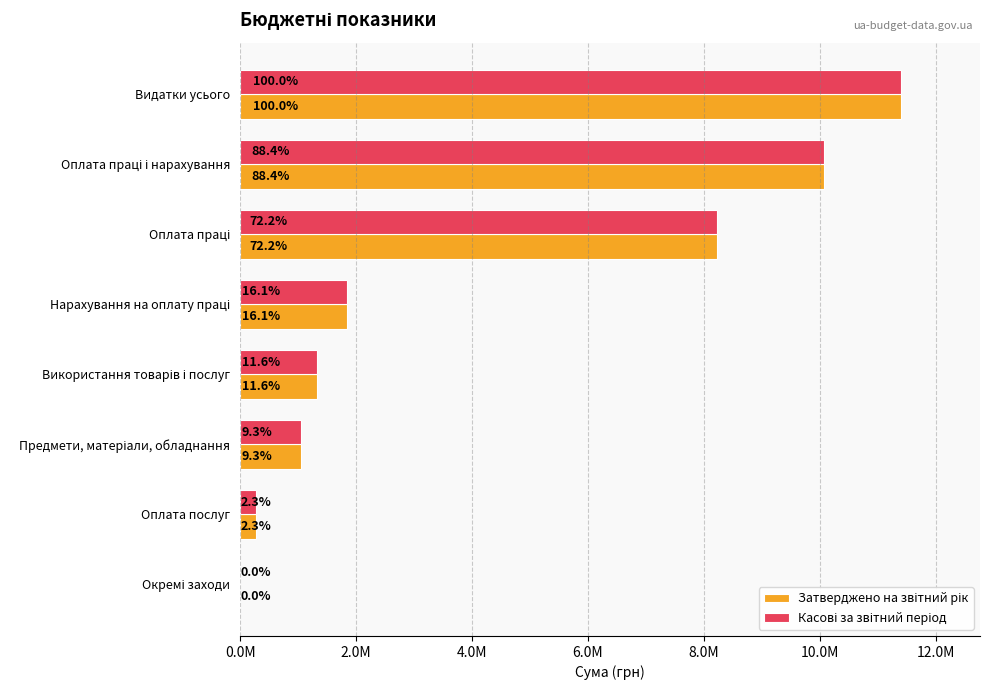

What is the lowest value of the Касові за звітний період series?

1490.0